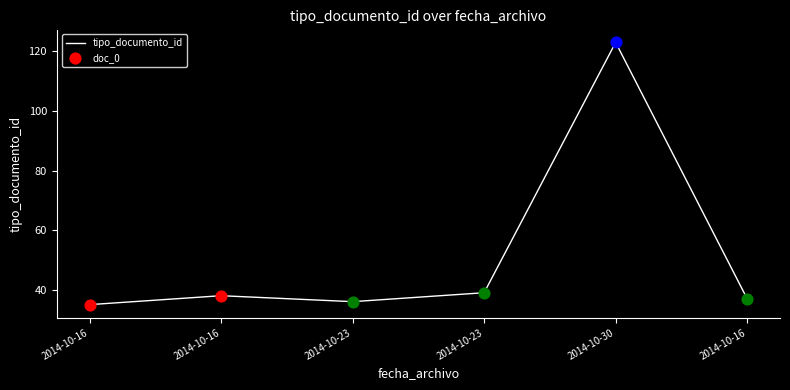

Between 2014-10-16 and 2014-10-23, which is larger?

2014-10-16